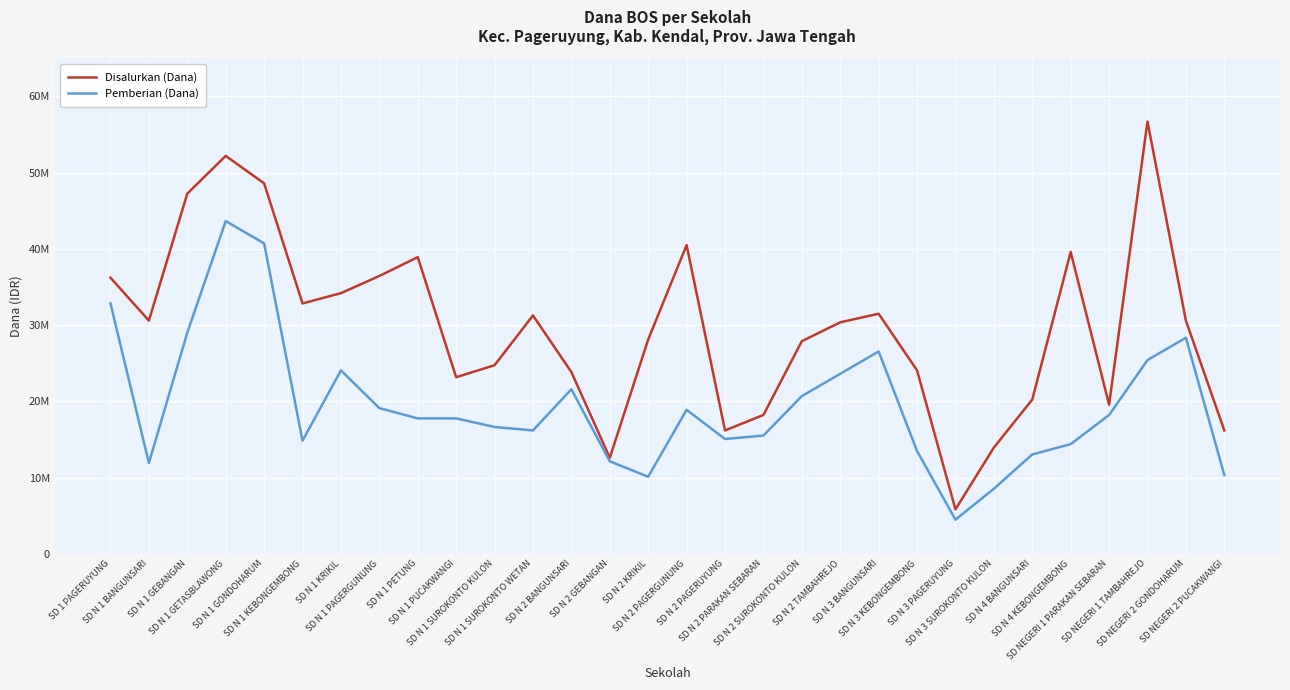

What position from the right is SD 1 PAGERUYUNG?

30